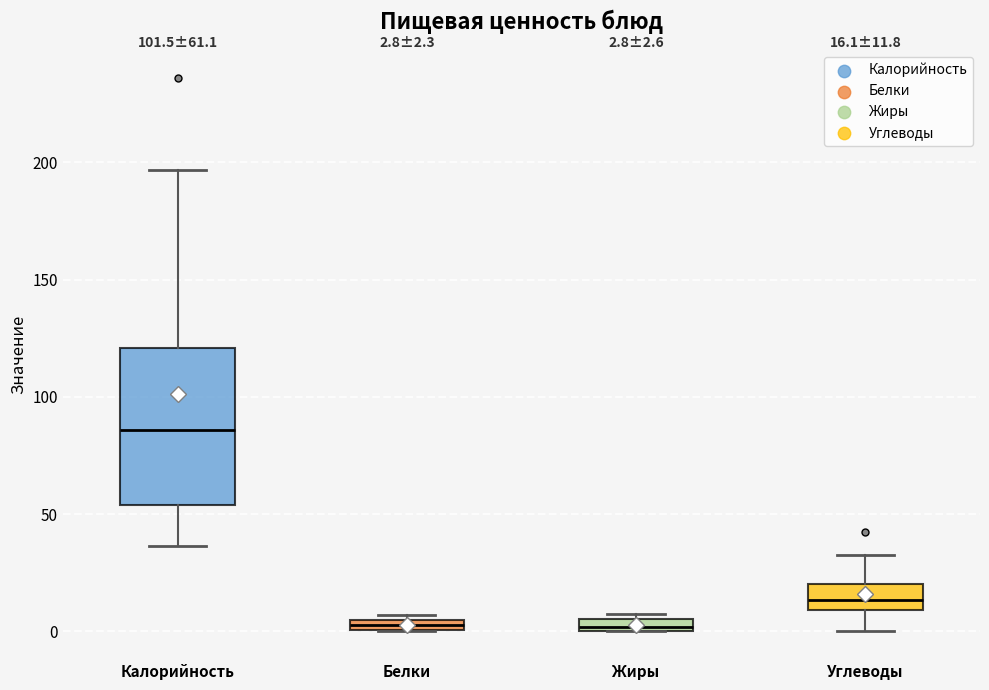

Comparing the boxes themselves (not the whiskers), which one is the tallest?

Калорийность